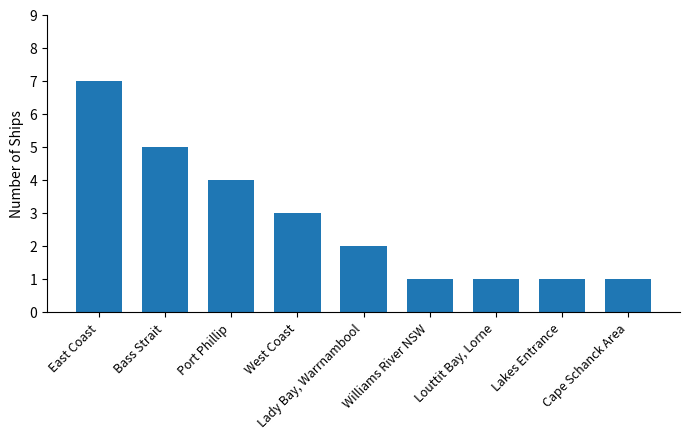

Reading left to right, extract all data points from this chart.

East Coast=7	Bass Strait=5	Port Phillip=4	West Coast=3	Lady Bay, Warrnambool=2	Williams River NSW=1	Louttit Bay, Lorne=1	Lakes Entrance=1	Cape Schanck Area=1